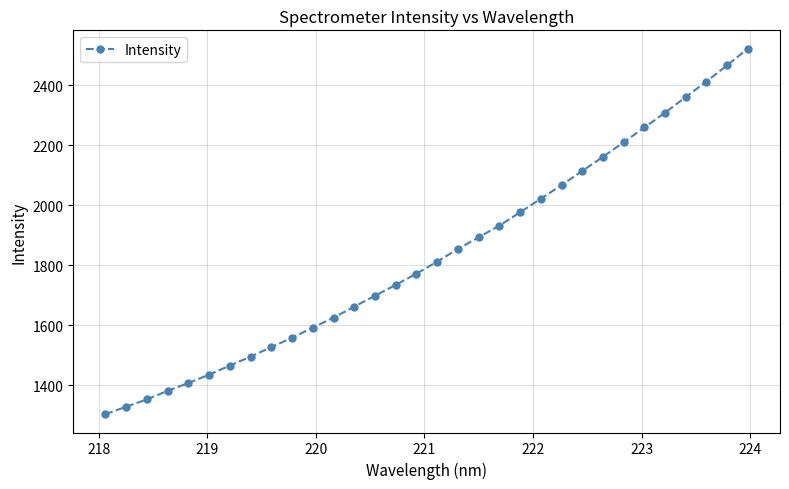

What is the smallest value displayed?

1302.8